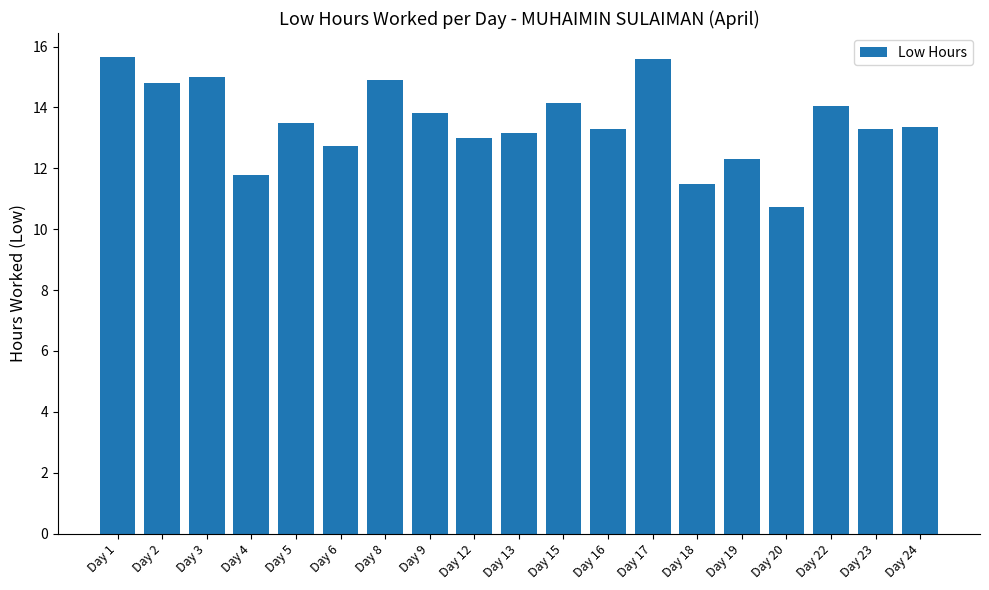

Where does the data first go above 13?

Day 1